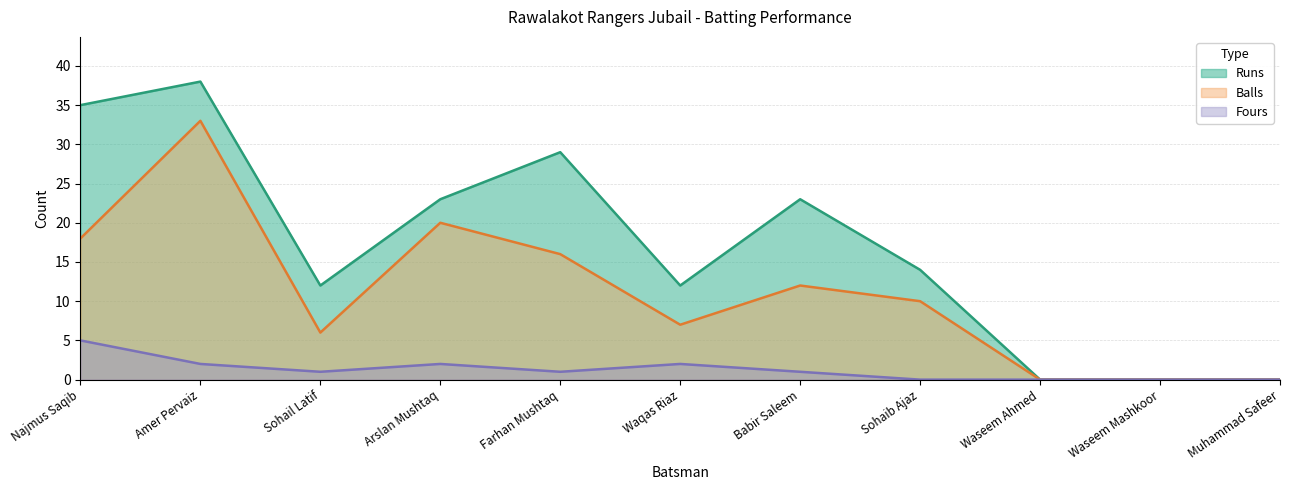

Reading right to left, transcribe all the data shown in this chart.

Runs: 0	0	0	14	23	12	29	23	12	38	35
Balls: 0	0	0	10	12	7	16	20	6	33	18
Fours: 0	0	0	0	1	2	1	2	1	2	5